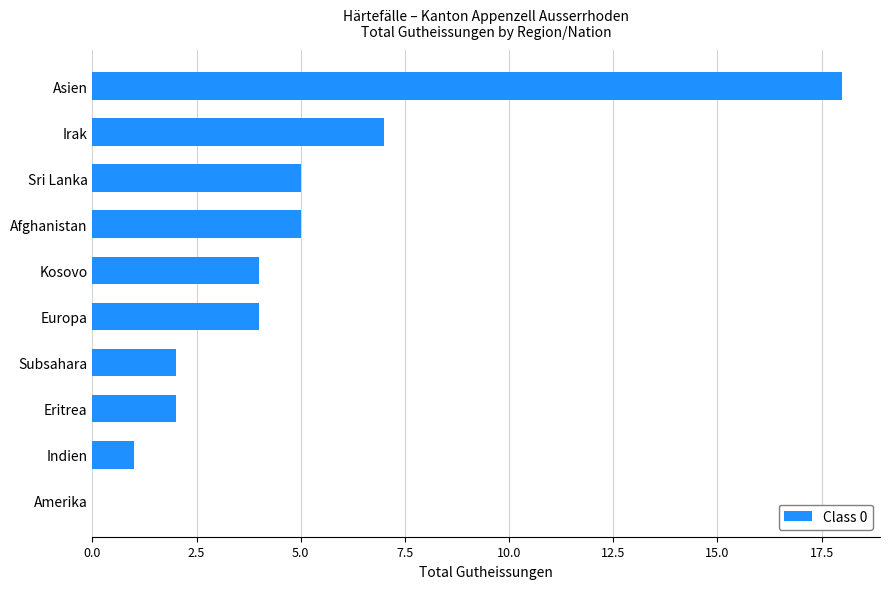

At which label is the value closest to 9?

Irak